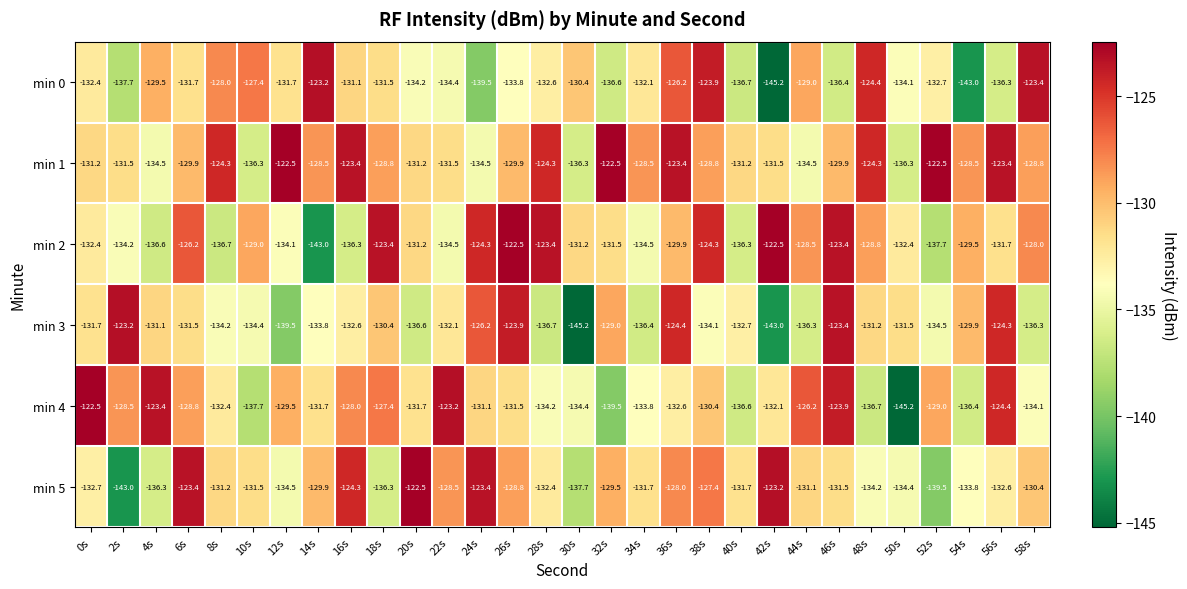

Which series has the widest spread of values?

min 4